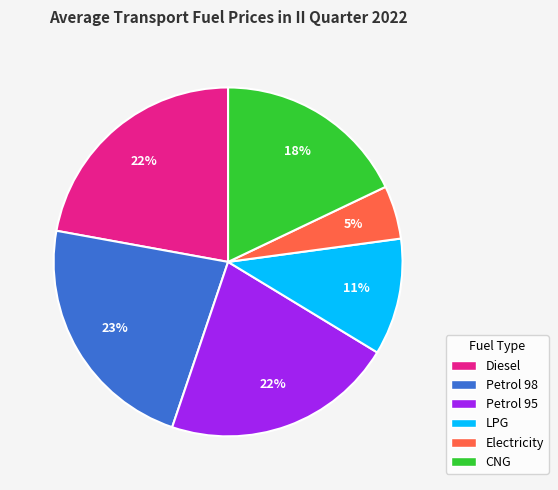

Between LPG and Electricity, which is larger?

LPG